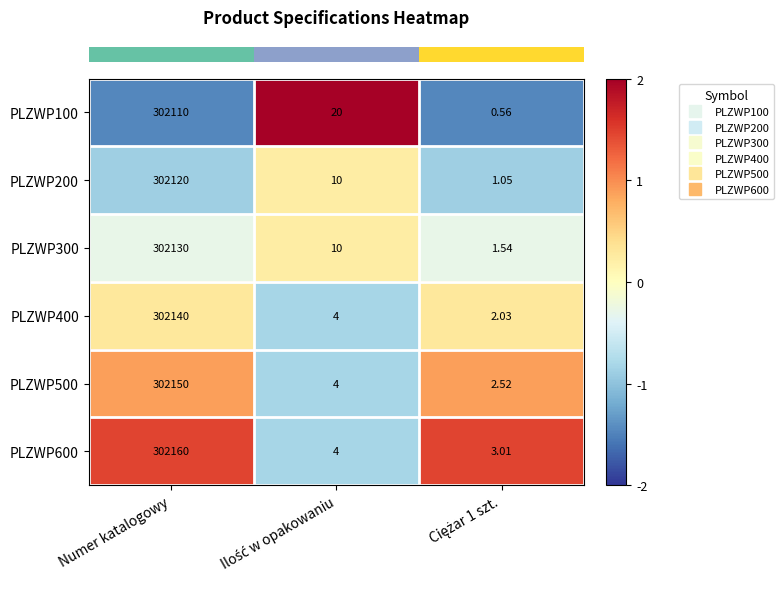

Count the number of categories in the chart.

3